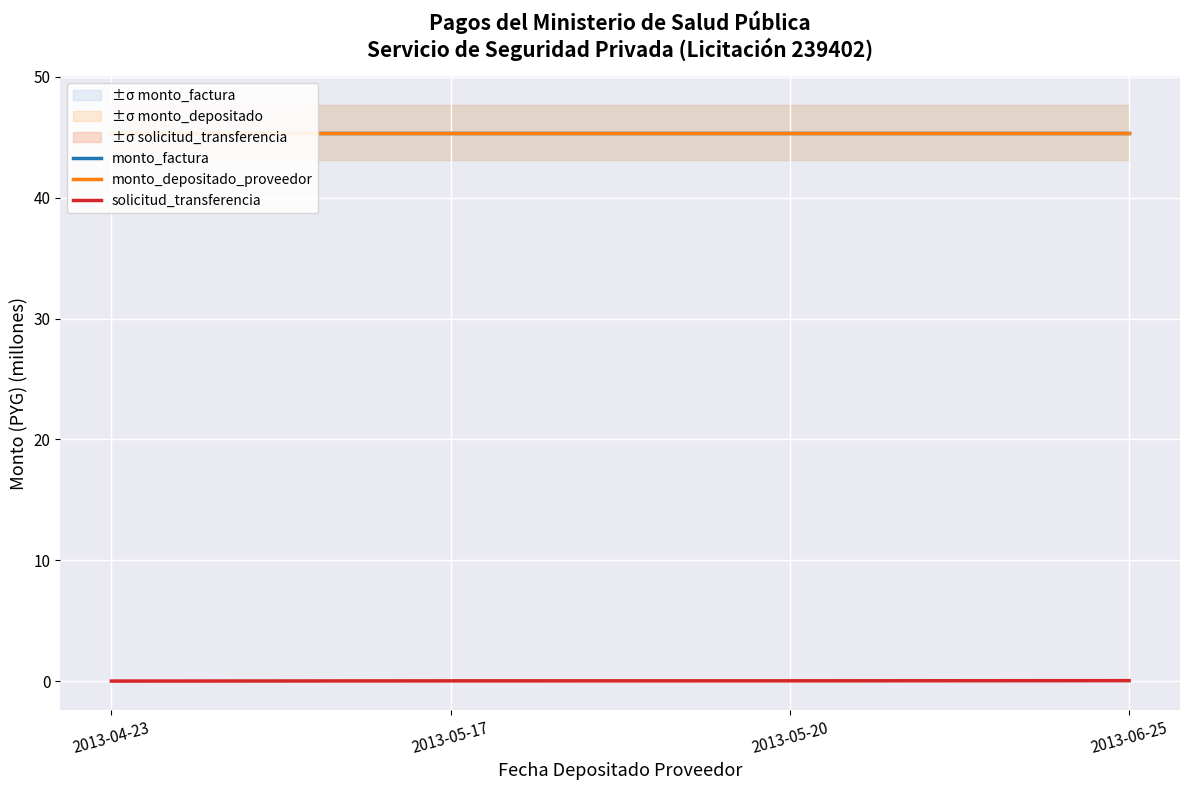

Reading right to left, what are all the values shown in this chart?

monto_factura: 2013-06-25=45.4	2013-05-20=45.4	2013-05-17=45.4	2013-04-23=45.4
monto_depositado_proveedor: 2013-06-25=45.4	2013-05-20=45.4	2013-05-17=45.4	2013-04-23=45.4
solicitud_transferencia: 2013-06-25=0.1	2013-05-20=0.0	2013-05-17=0.0	2013-04-23=0.0